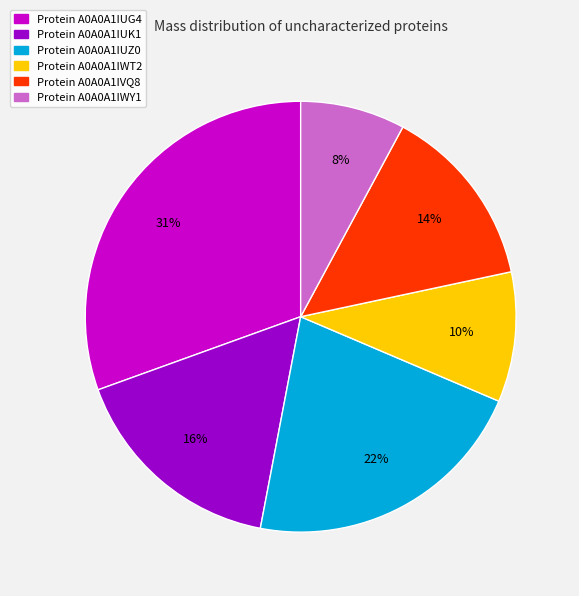

Is there any slice that represents more than half of the pie?

No